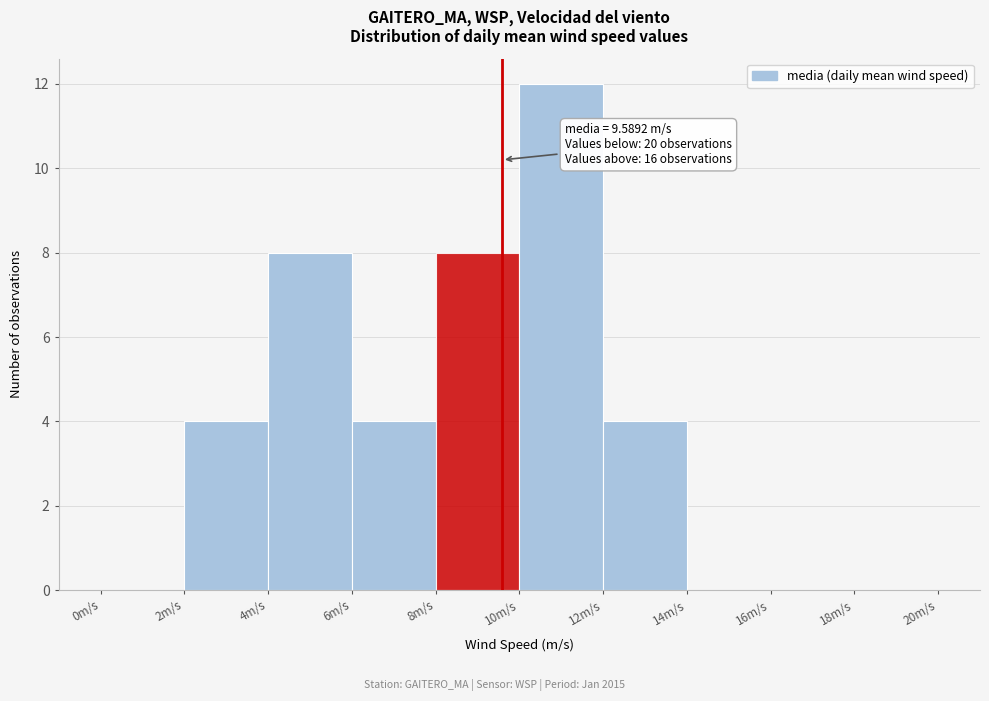

Which range on the x-axis has the tallest bar?

10 to 12